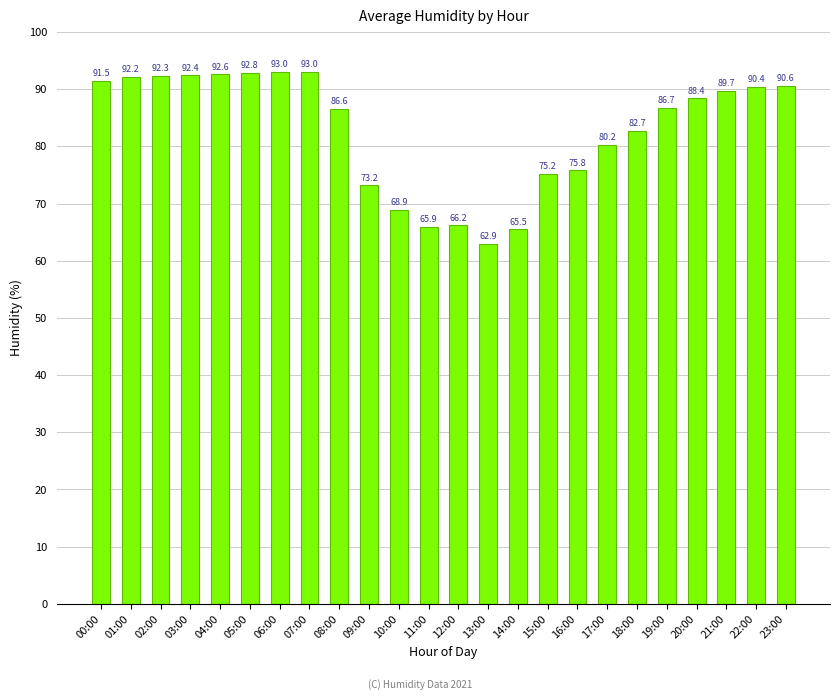

Does the chart contain any negative values?

No